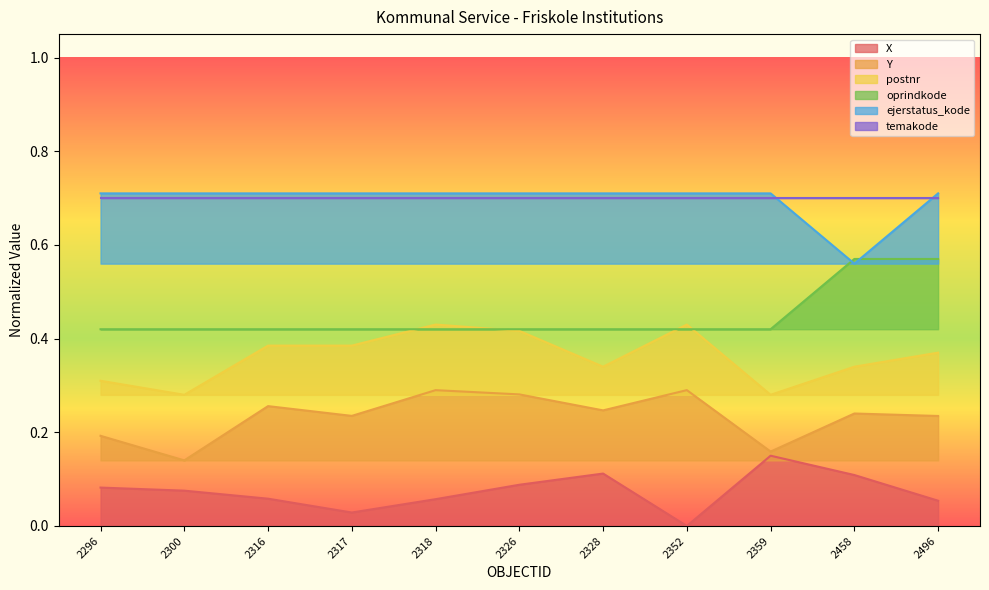

Between 2458 and 2328, which is larger?

2328